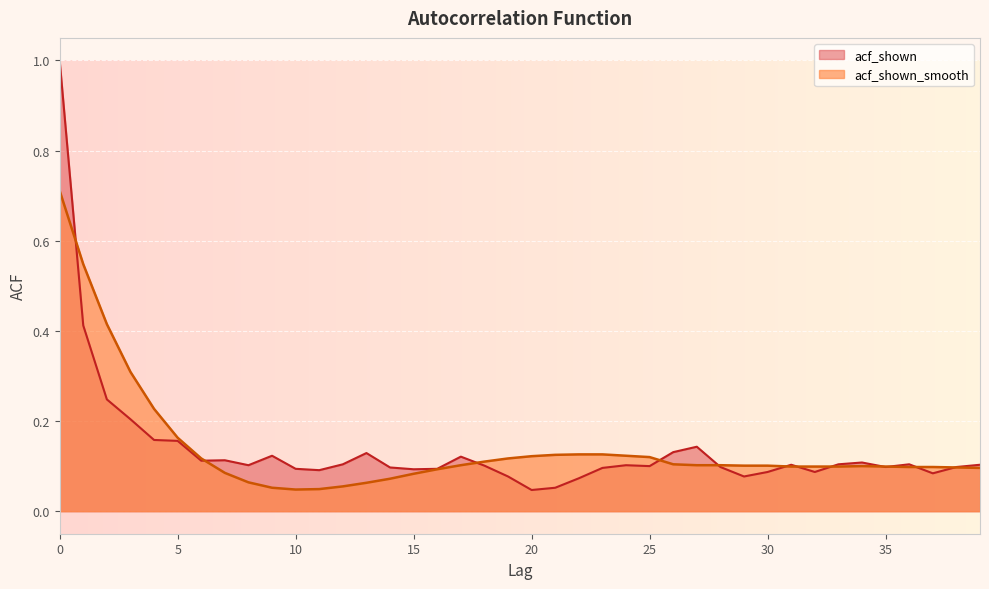

Between 23 and 17, which is larger?

17